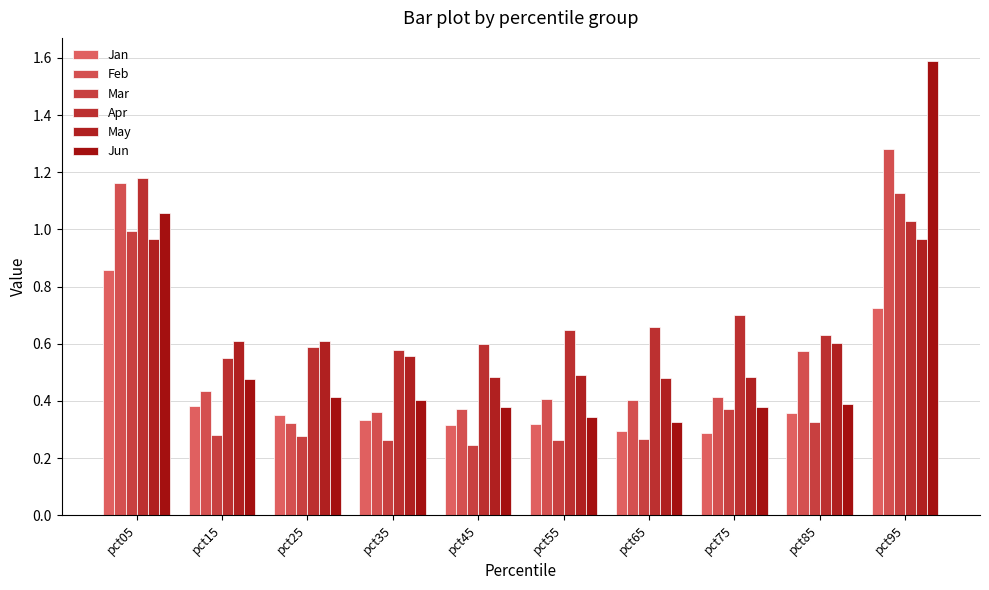

Where is Jan nearest to the value 0?

pct75